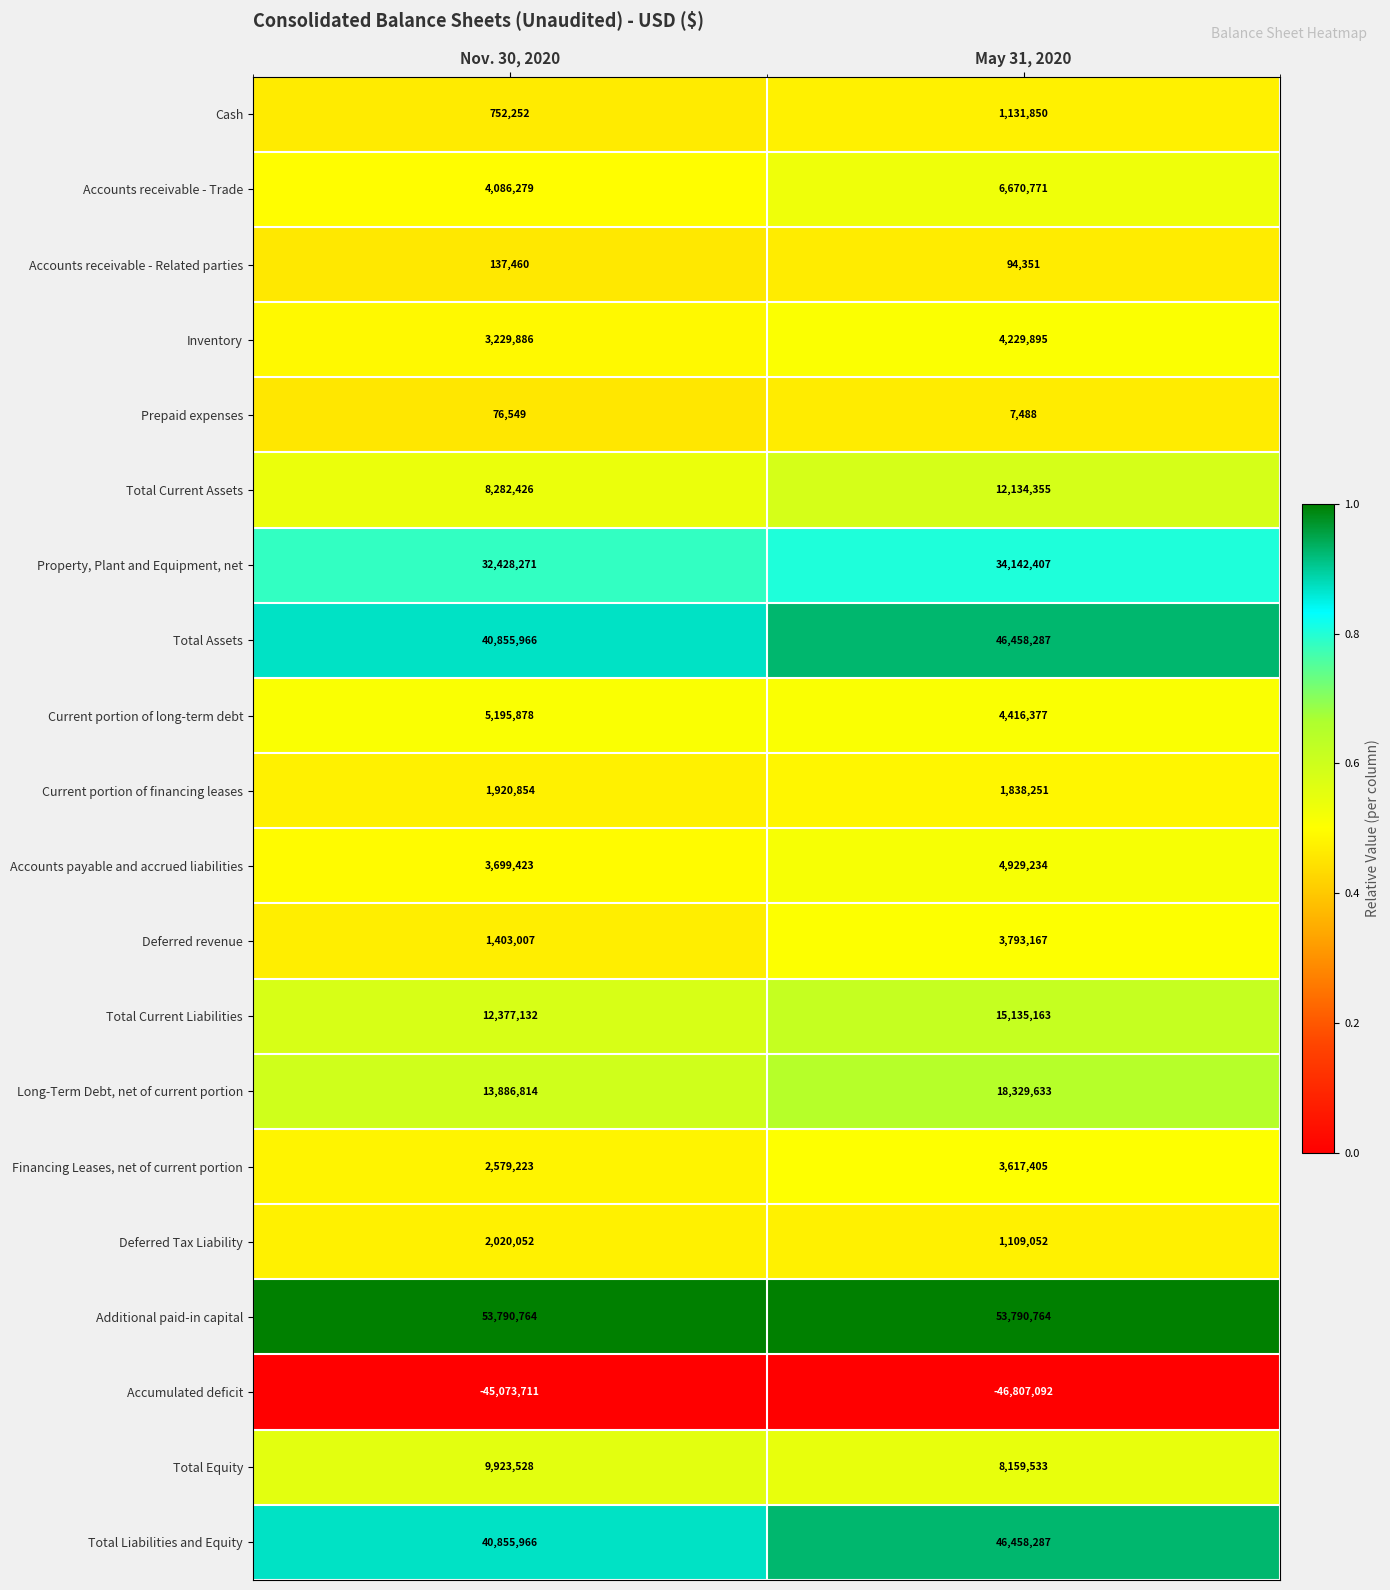

Which series has the largest total across all categories?

Additional paid-in capital